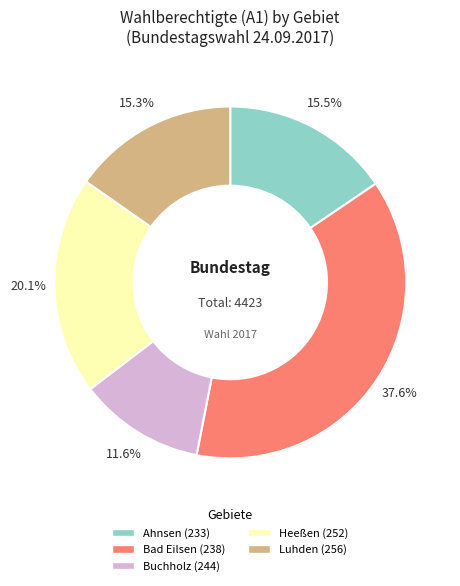

True or false: Bad Eilsen (238) accounts for 50% of the total.

False